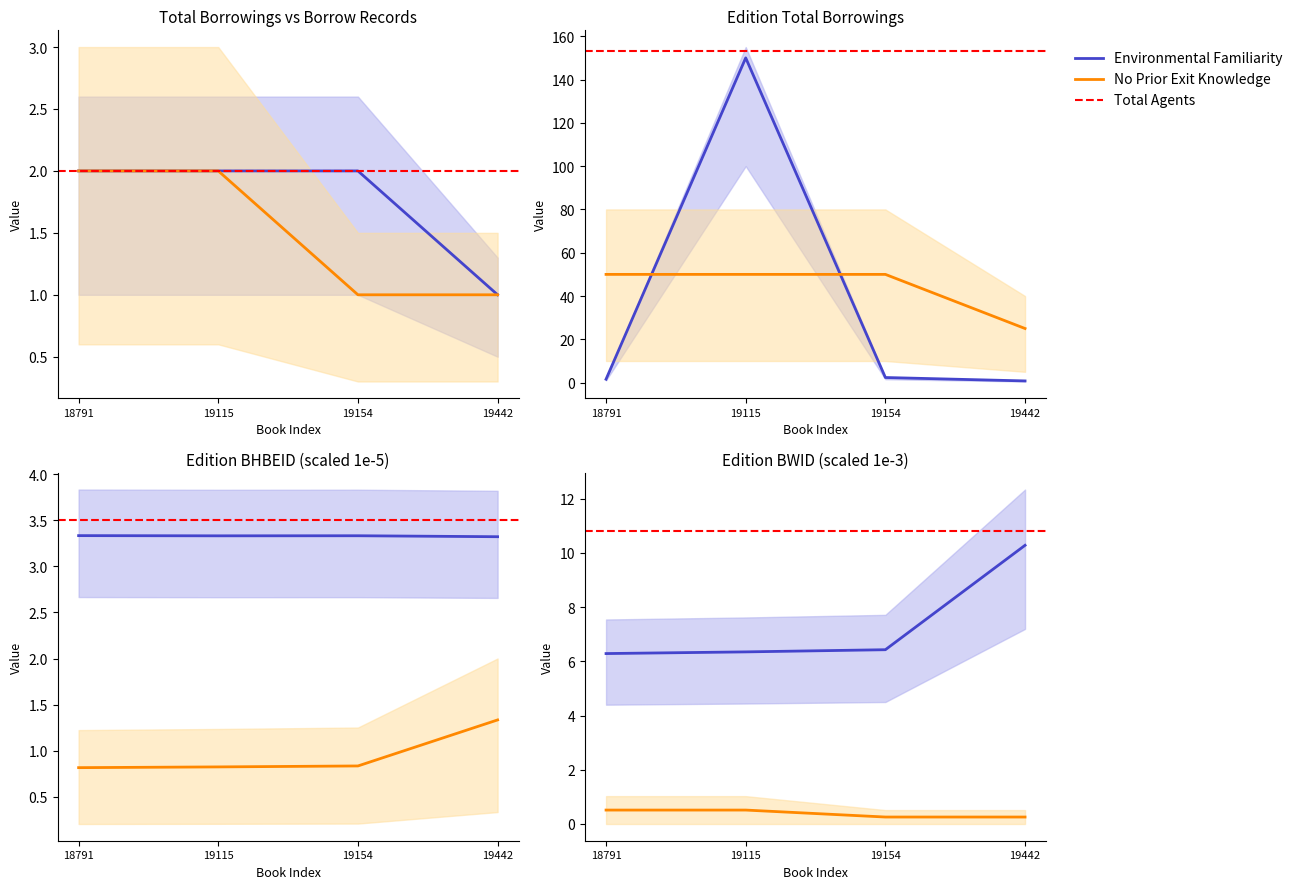

True or false: total borrowings and total borrowing records cross at least once.

False